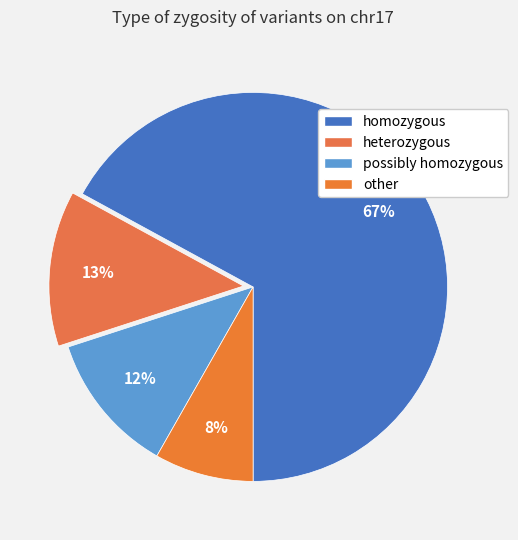

What is the majority slice?

homozygous